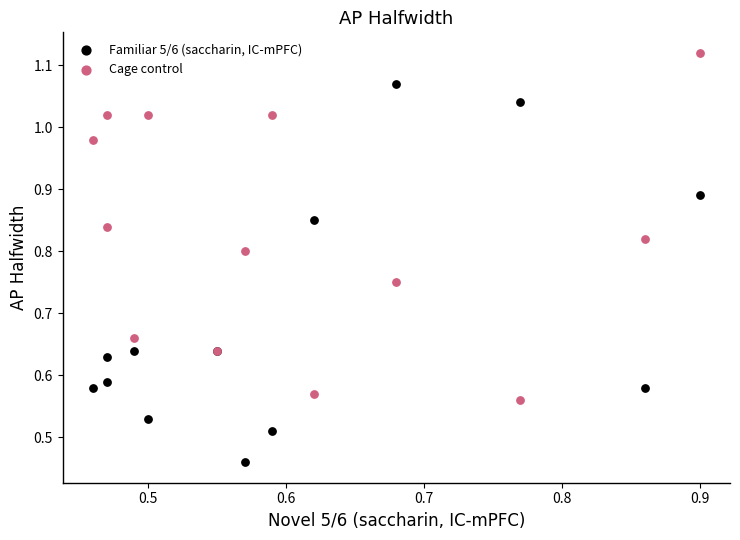

Which series has the widest spread of Y values?

Familiar 5/6 (saccharin, IC-mPFC)